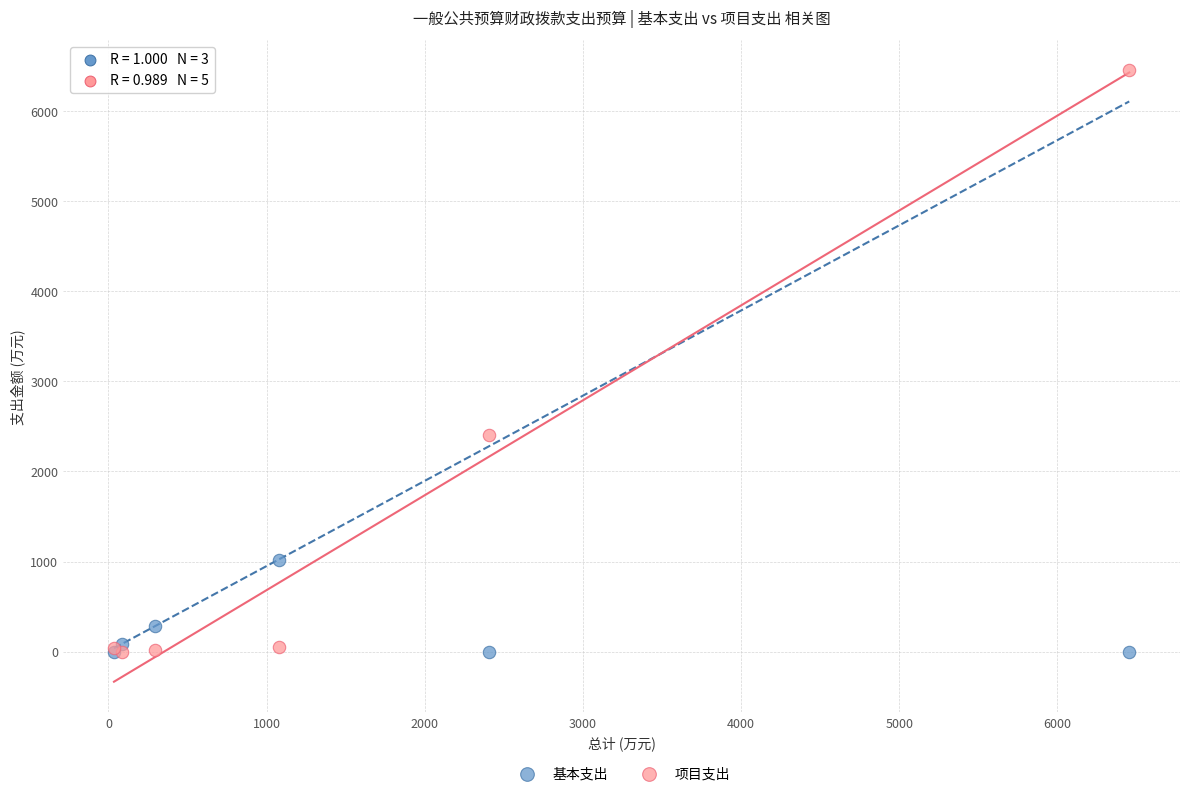

Across all series, what Y value is closest to 3226?

2406.4